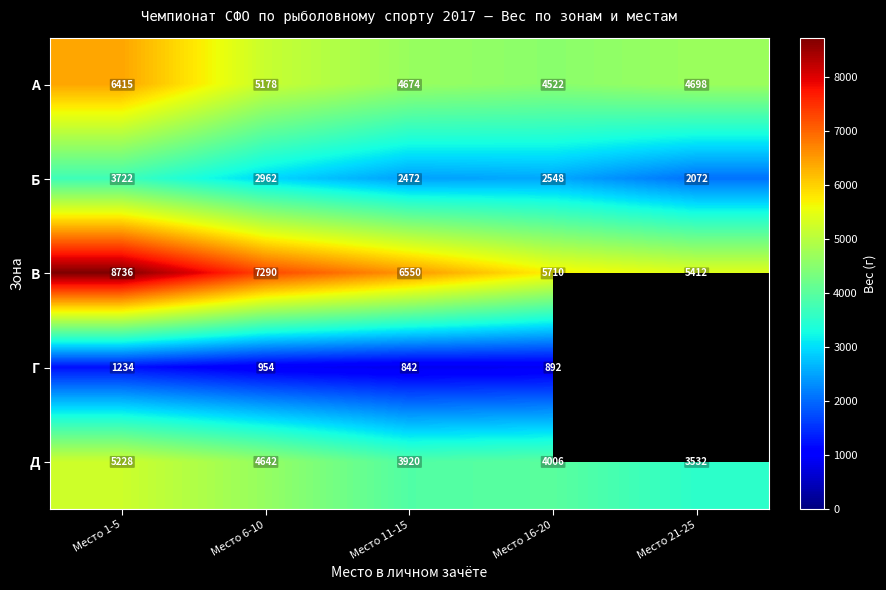

What is the approximate value of Д at Место 11-15?

3920